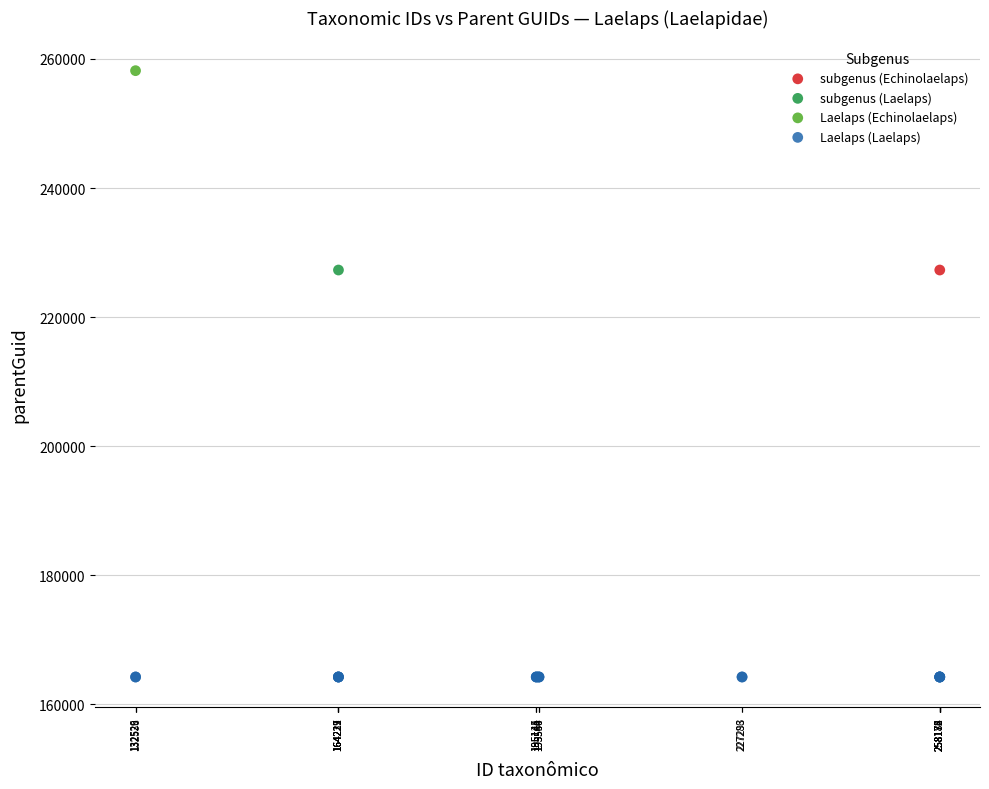

What are all the series names shown in the legend?

Laelaps (Laelaps), Laelaps (Echinolaelaps), subgenus (Laelaps), subgenus (Echinolaelaps)